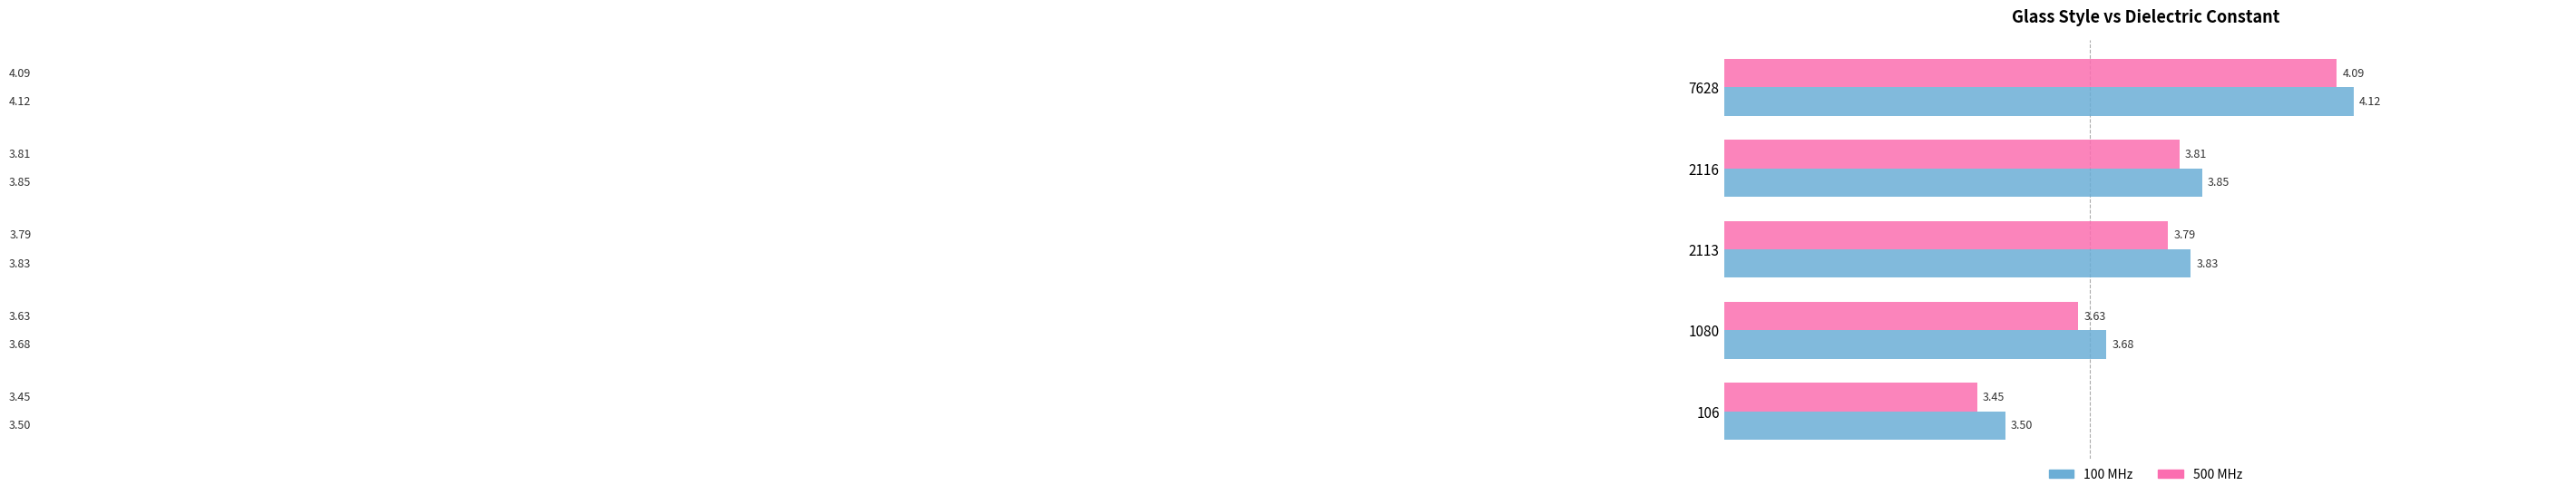

Which series changed the most between 106 and 2113?

500 MHz